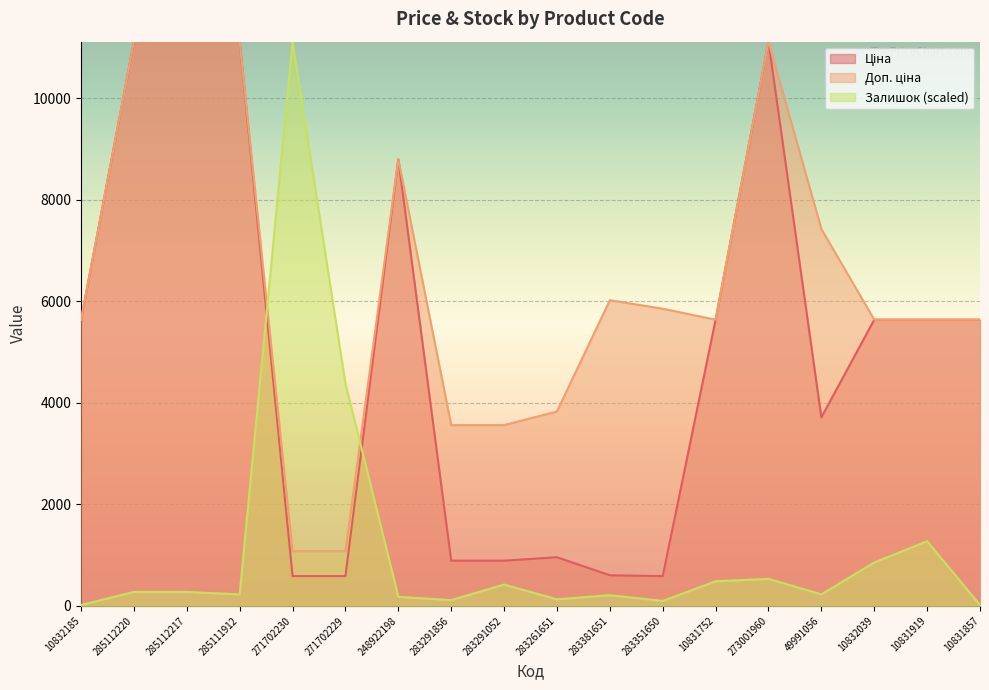

What is the total value across all series at 273001960?

22758.7